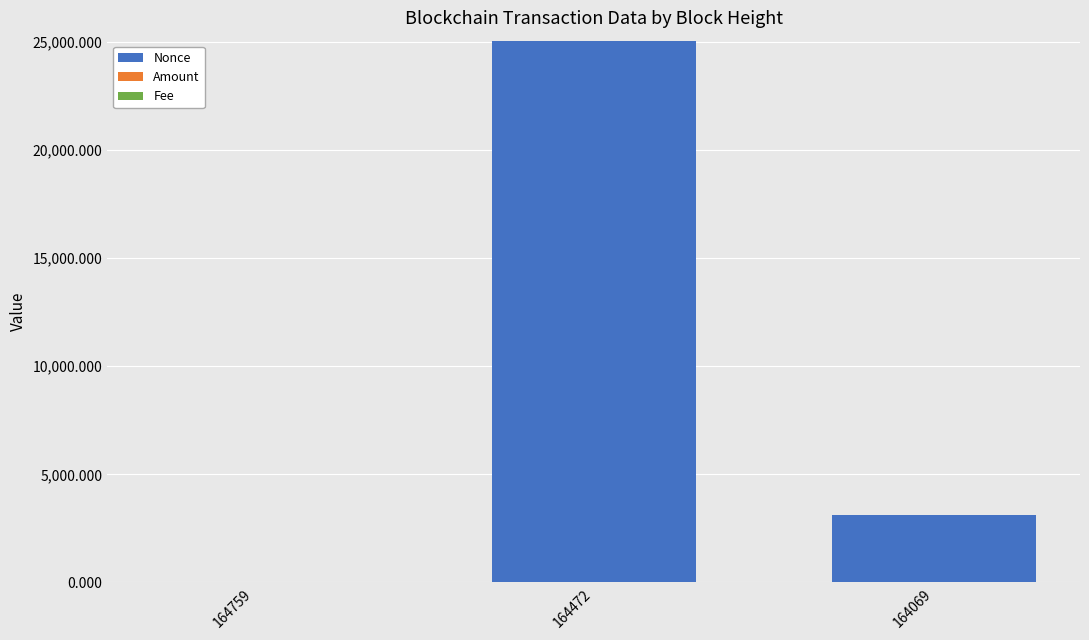

At which label does Nonce reach its peak?

164472